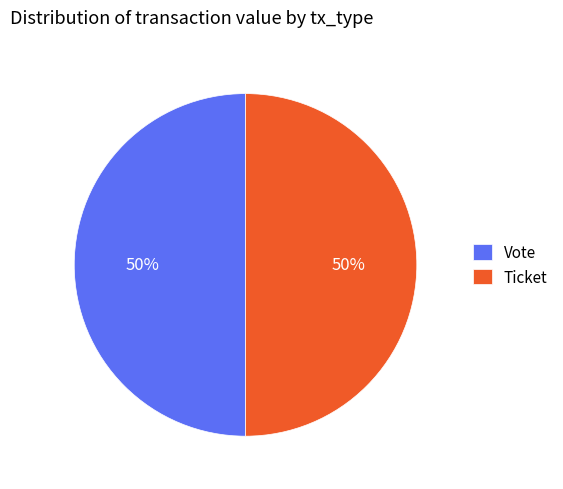

Is it true that Vote is 58% of the pie?

False